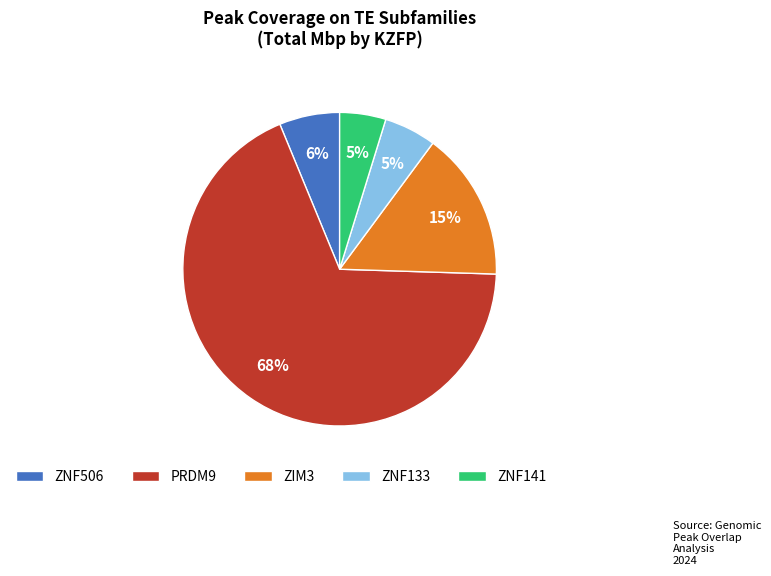

To the nearest percent, what percentage of the pie is ZNF133?

5%